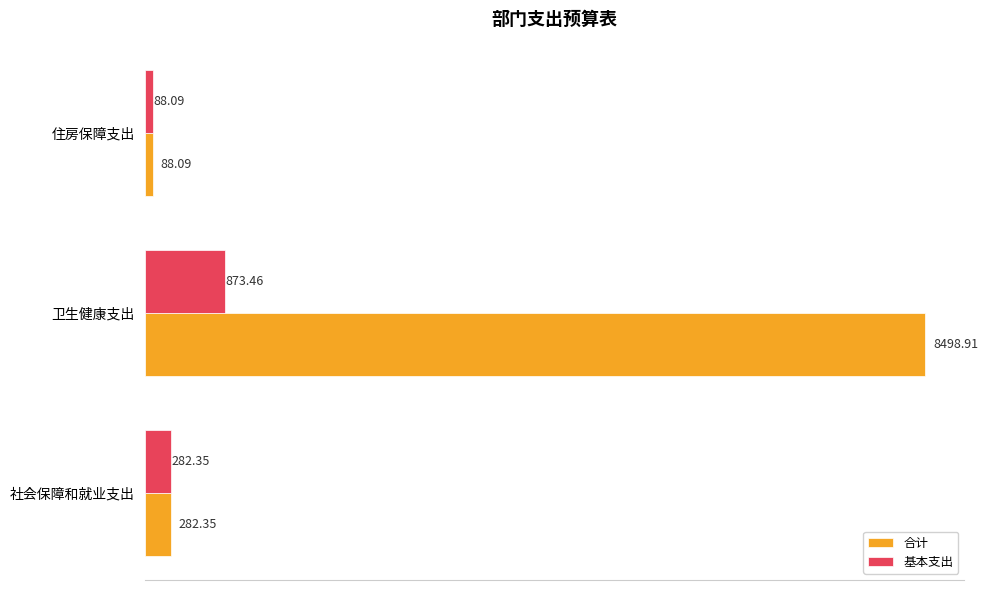

Which series has the largest range (max minus min)?

合计